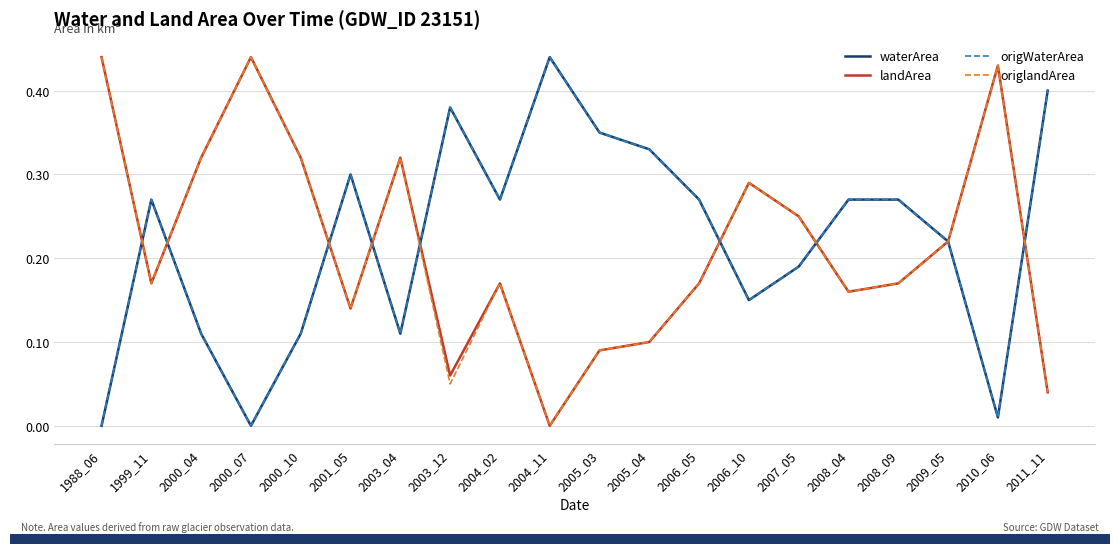

At which category does origlandArea reach its first local peak?

2000_07